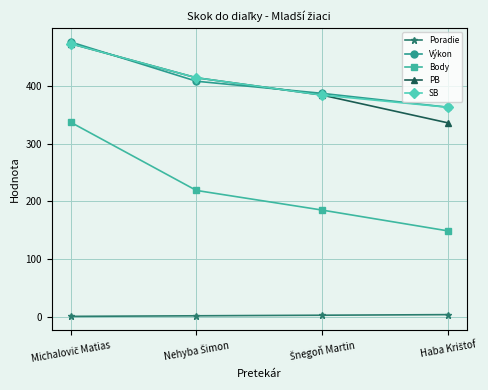

True or false: Body and PB cross at least once.

False